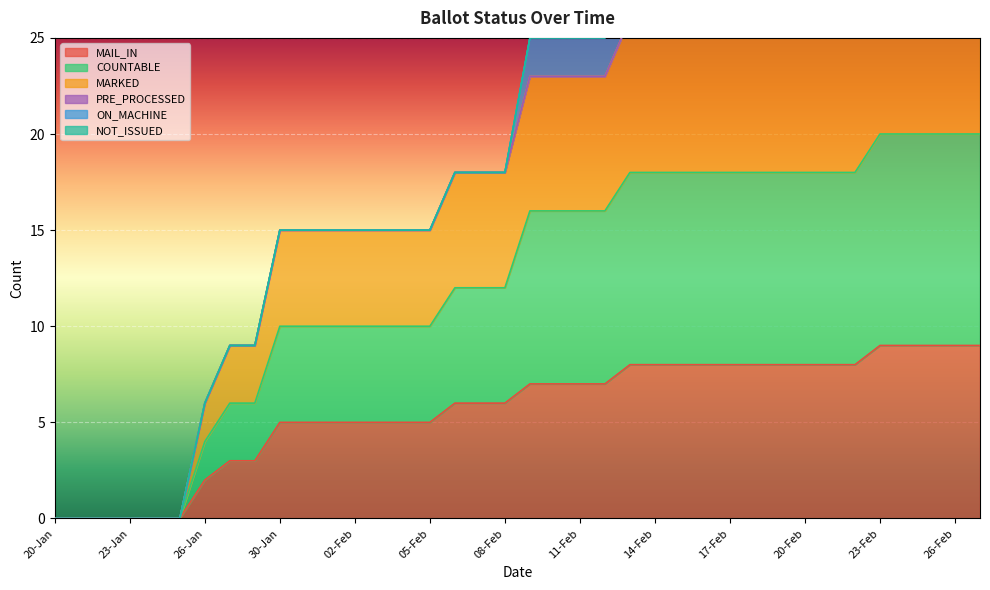

Which category has the lowest value in the MAIL_IN series?

20-Jan